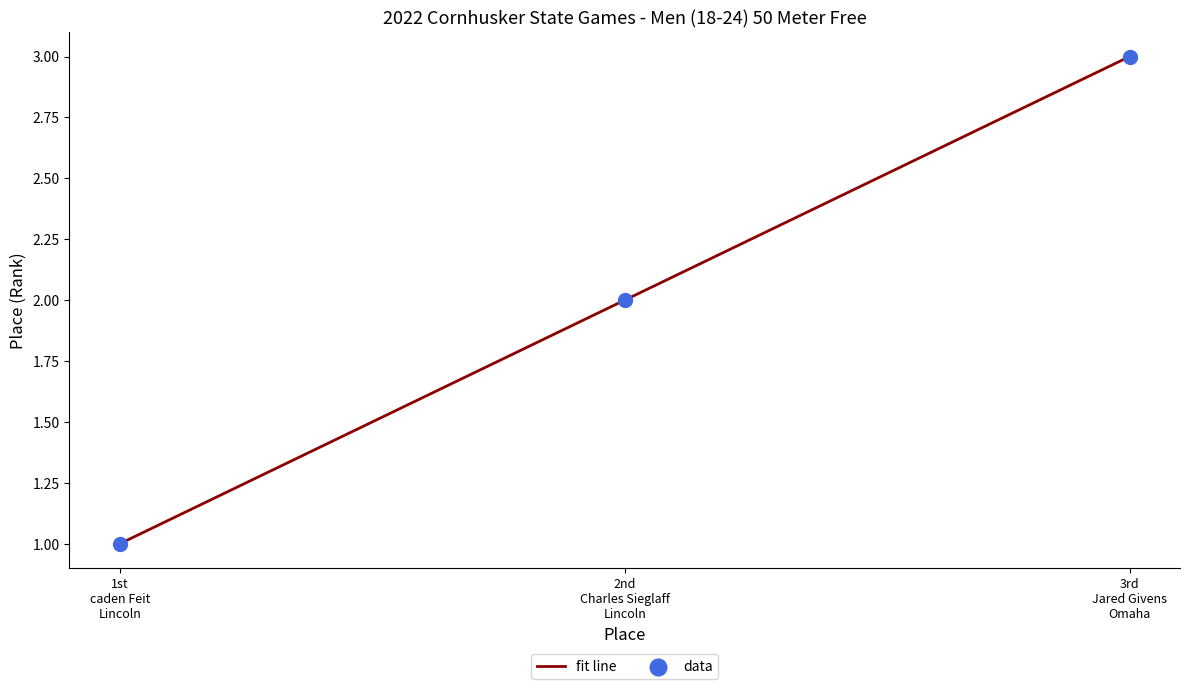

What is the maximum value shown in the chart?

3